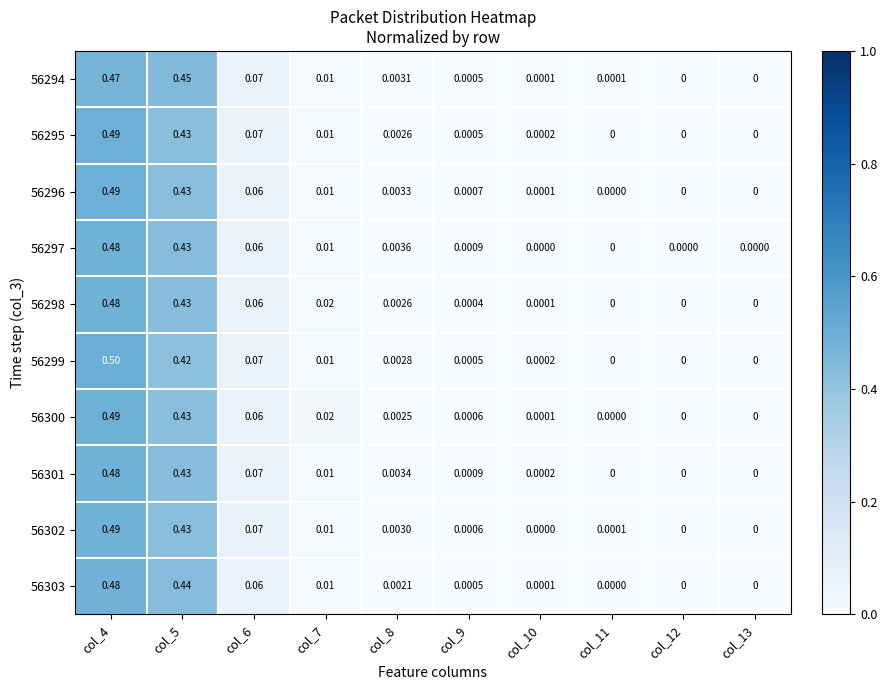

Reading left to right, extract all data points from this chart.

56294: col_4=0.5	col_5=0.5	col_6=0.1	col_7=0.0	col_8=0.0	col_9=0.0	col_10=0.0	col_11=0.0	col_12=0.0	col_13=0.0
56295: col_4=0.5	col_5=0.4	col_6=0.1	col_7=0.0	col_8=0.0	col_9=0.0	col_10=0.0	col_11=0.0	col_12=0.0	col_13=0.0
56296: col_4=0.5	col_5=0.4	col_6=0.1	col_7=0.0	col_8=0.0	col_9=0.0	col_10=0.0	col_11=0.0	col_12=0.0	col_13=0.0
56297: col_4=0.5	col_5=0.4	col_6=0.1	col_7=0.0	col_8=0.0	col_9=0.0	col_10=0.0	col_11=0.0	col_12=0.0	col_13=0.0
56298: col_4=0.5	col_5=0.4	col_6=0.1	col_7=0.0	col_8=0.0	col_9=0.0	col_10=0.0	col_11=0.0	col_12=0.0	col_13=0.0
56299: col_4=0.5	col_5=0.4	col_6=0.1	col_7=0.0	col_8=0.0	col_9=0.0	col_10=0.0	col_11=0.0	col_12=0.0	col_13=0.0
56300: col_4=0.5	col_5=0.4	col_6=0.1	col_7=0.0	col_8=0.0	col_9=0.0	col_10=0.0	col_11=0.0	col_12=0.0	col_13=0.0
56301: col_4=0.5	col_5=0.4	col_6=0.1	col_7=0.0	col_8=0.0	col_9=0.0	col_10=0.0	col_11=0.0	col_12=0.0	col_13=0.0
56302: col_4=0.5	col_5=0.4	col_6=0.1	col_7=0.0	col_8=0.0	col_9=0.0	col_10=0.0	col_11=0.0	col_12=0.0	col_13=0.0
56303: col_4=0.5	col_5=0.4	col_6=0.1	col_7=0.0	col_8=0.0	col_9=0.0	col_10=0.0	col_11=0.0	col_12=0.0	col_13=0.0